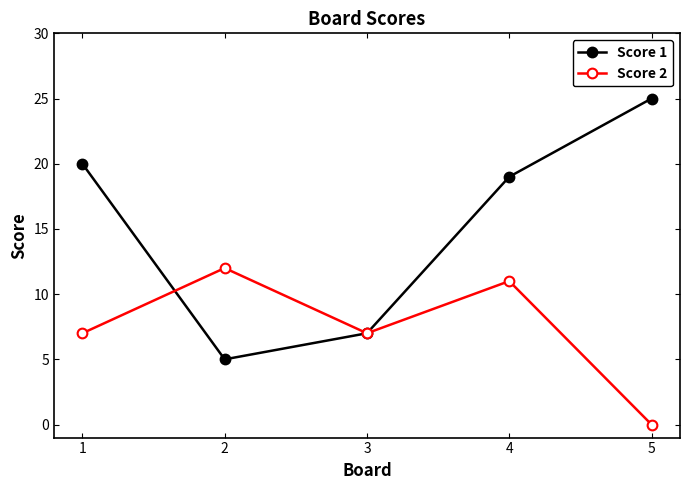

Rank the series by their maximum value, from lowest to highest.

Score 2, Score 1